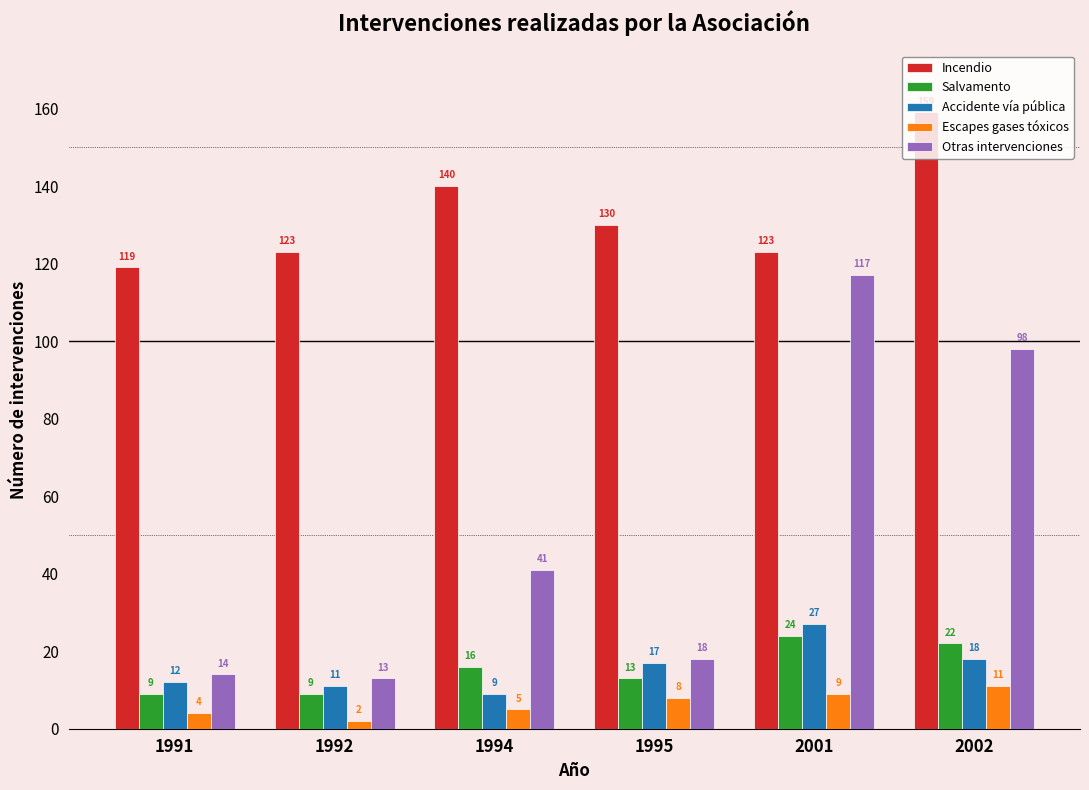

Is it true that Salvamento equals 7 at 1994?

False